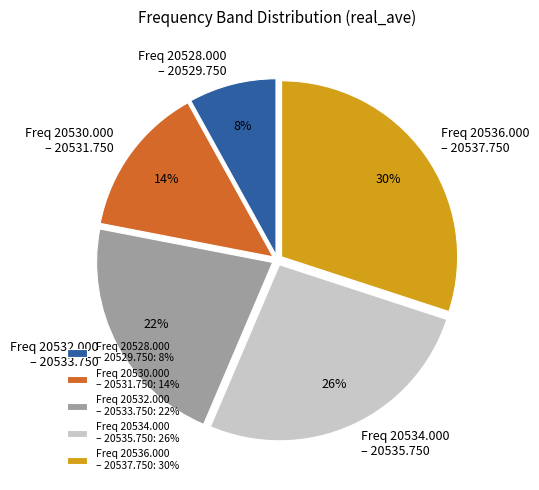

How many segments does this pie chart have?

5